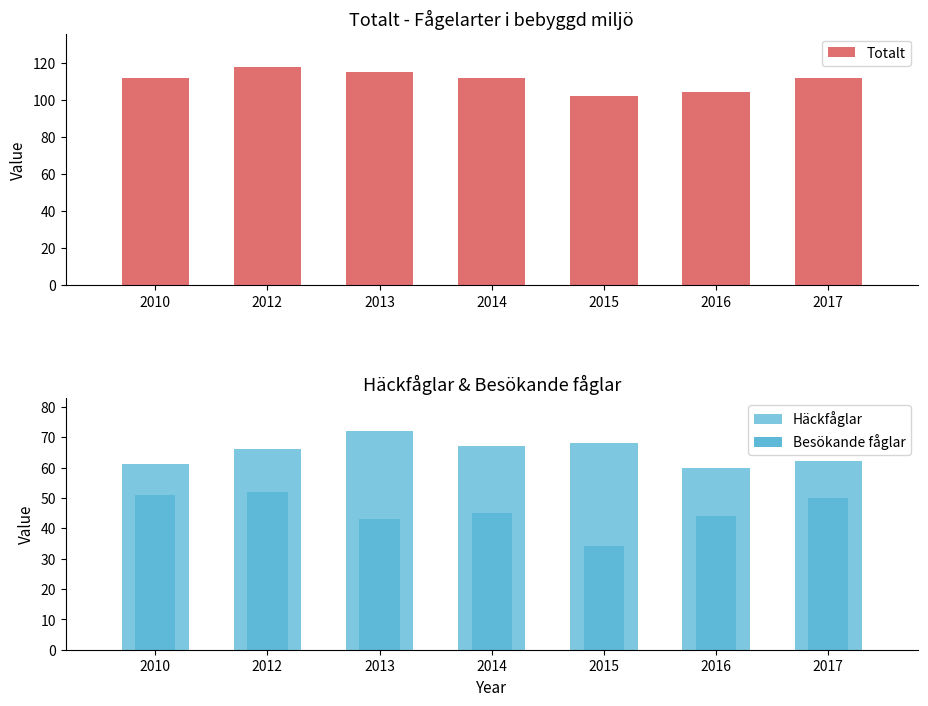

Which has a higher value, 2016 or 2015?

2016